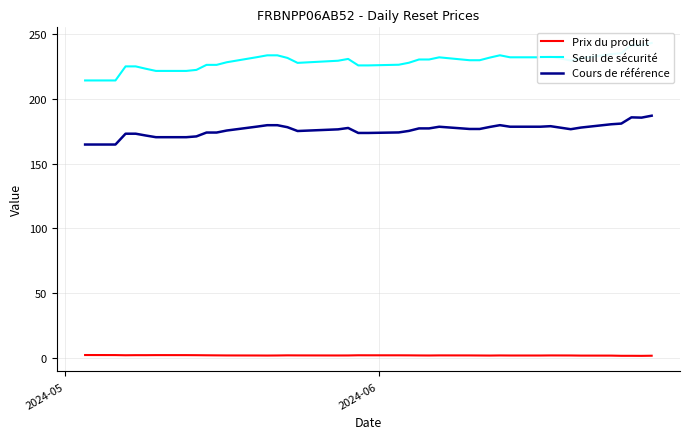

What is the maximum value for Cours de référence?

186.9